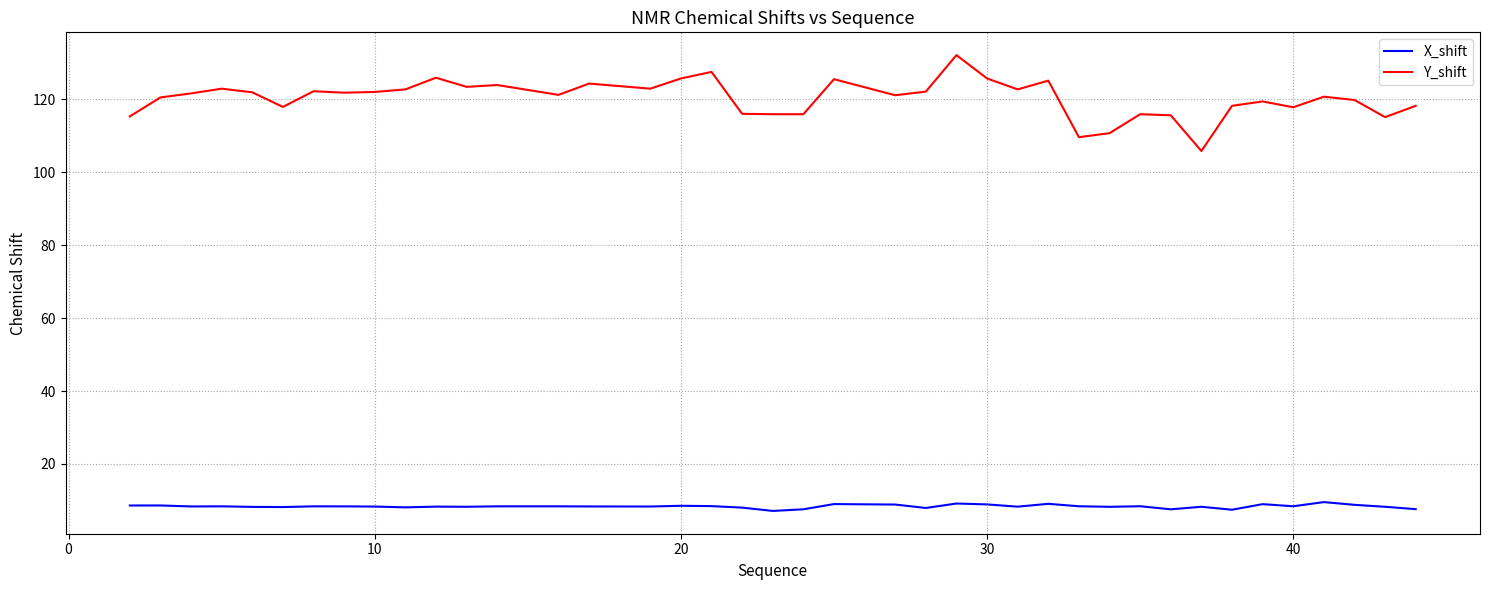

Rank the series by their average value, from lowest to highest.

X_shift, Y_shift